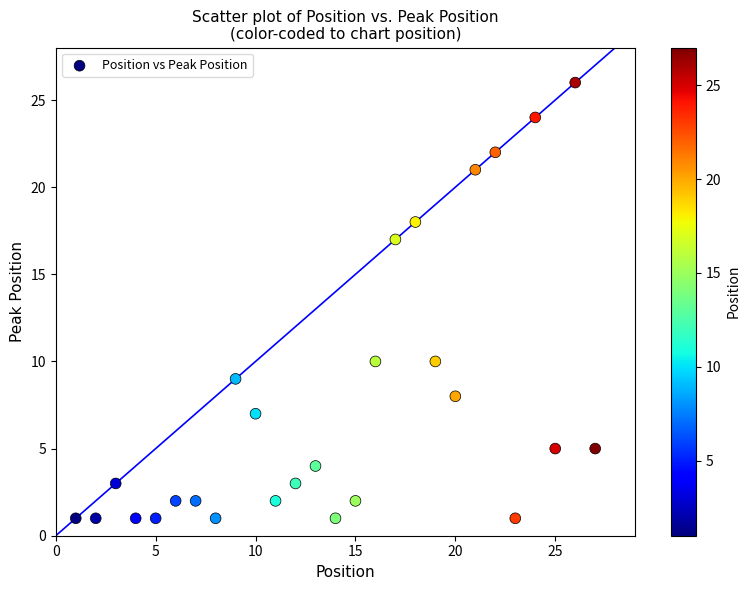

What is the range of Y values (max minus min)?

25